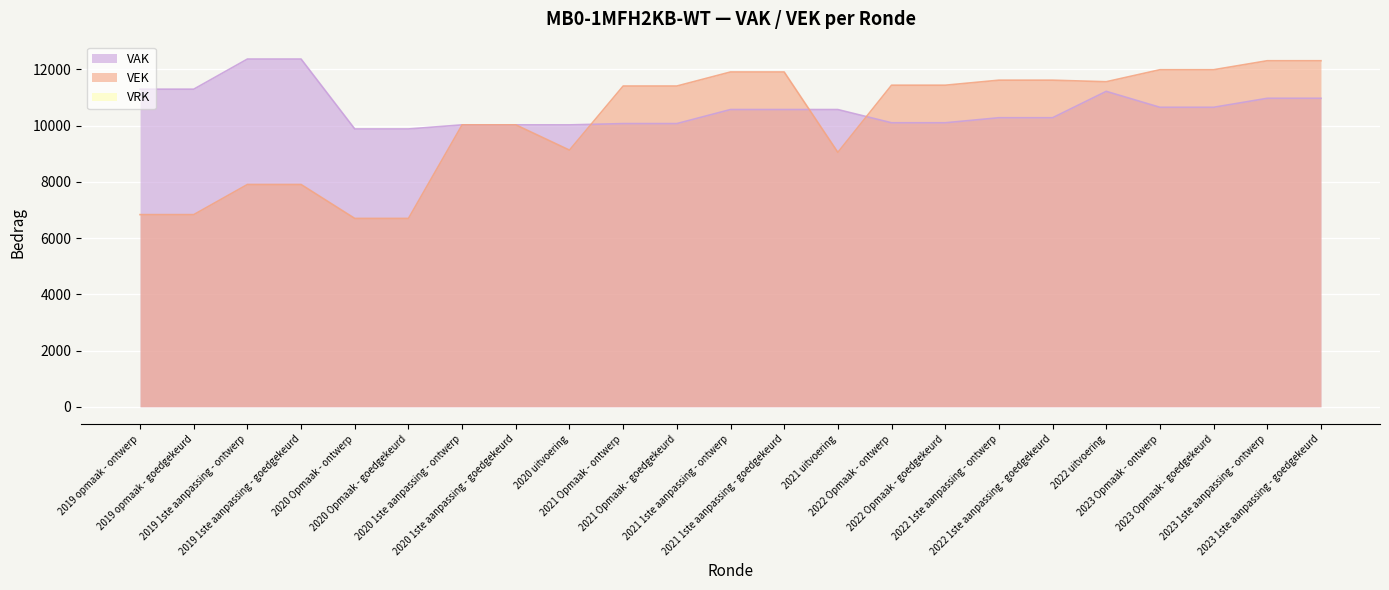

What is the label of the 4th point from the right?

2023 Opmaak - ontwerp